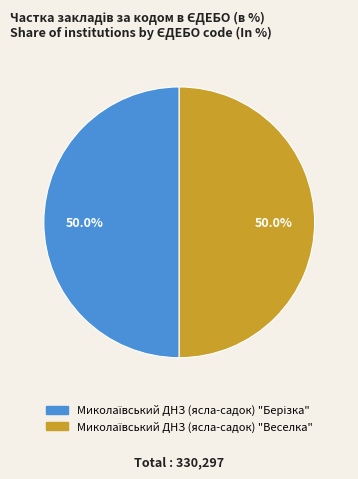

True or false: Миколаївський ДНЗ (ясла-садок) "Веселка" accounts for 39% of the total.

False